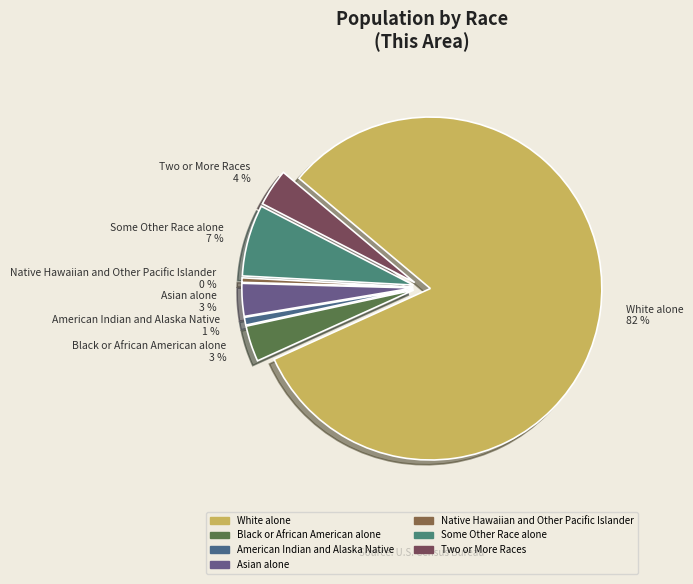

To the nearest percent, what portion does Some Other Race alone represent?

7%